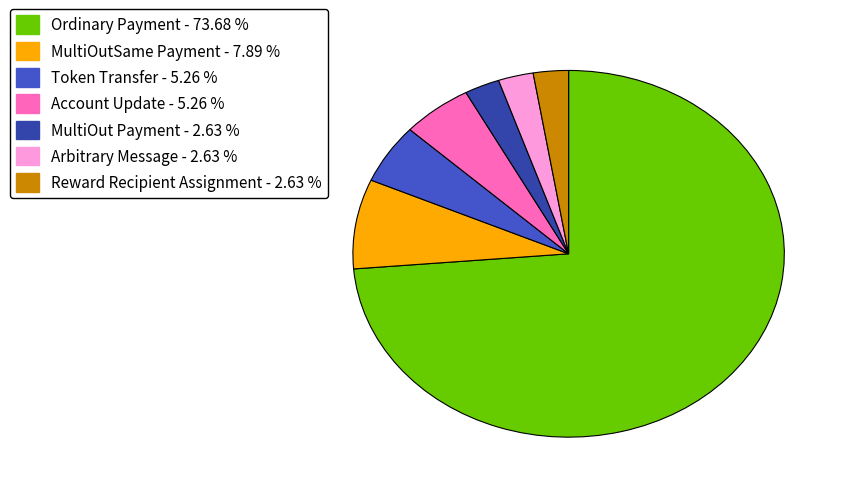

Is the sum of Token Transfer - 5.26 % and Arbitrary Message - 2.63 % greater than half?

No